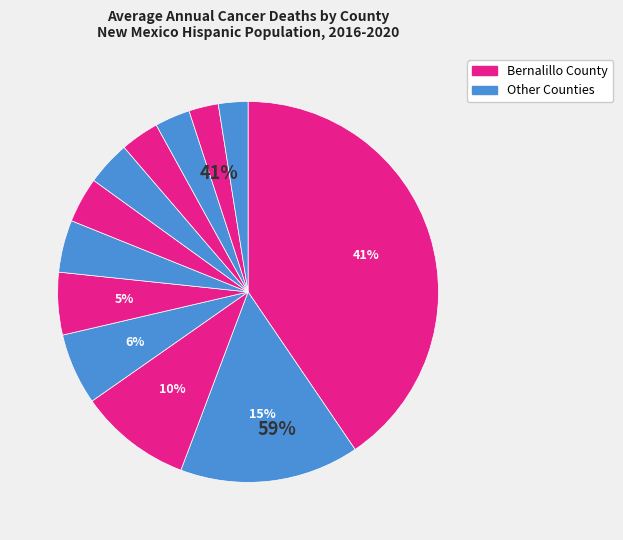

What is the largest slice in the pie chart?

Bernalillo County